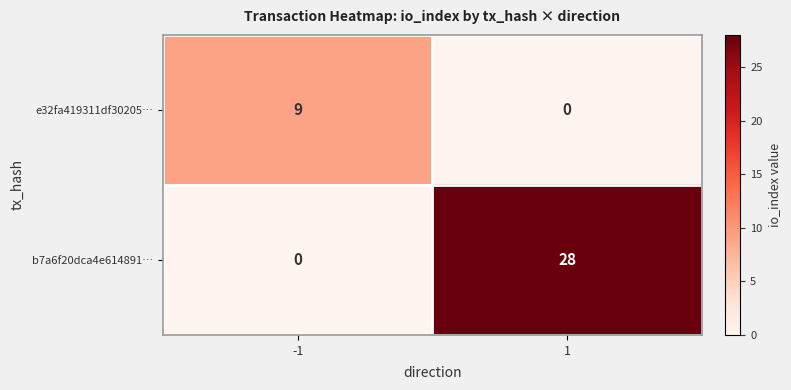

Reading left to right, extract all data points from this chart.

e32fa419311df30205…: 9	0
b7a6f20dca4e614891…: 0	28